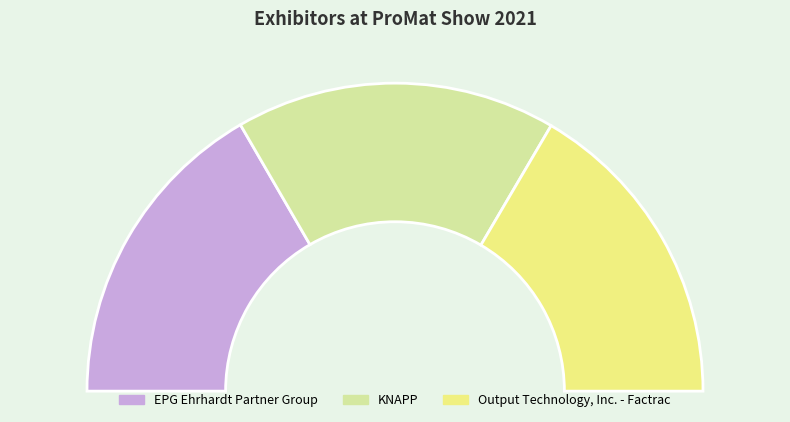

How many slices are in this pie chart?

3